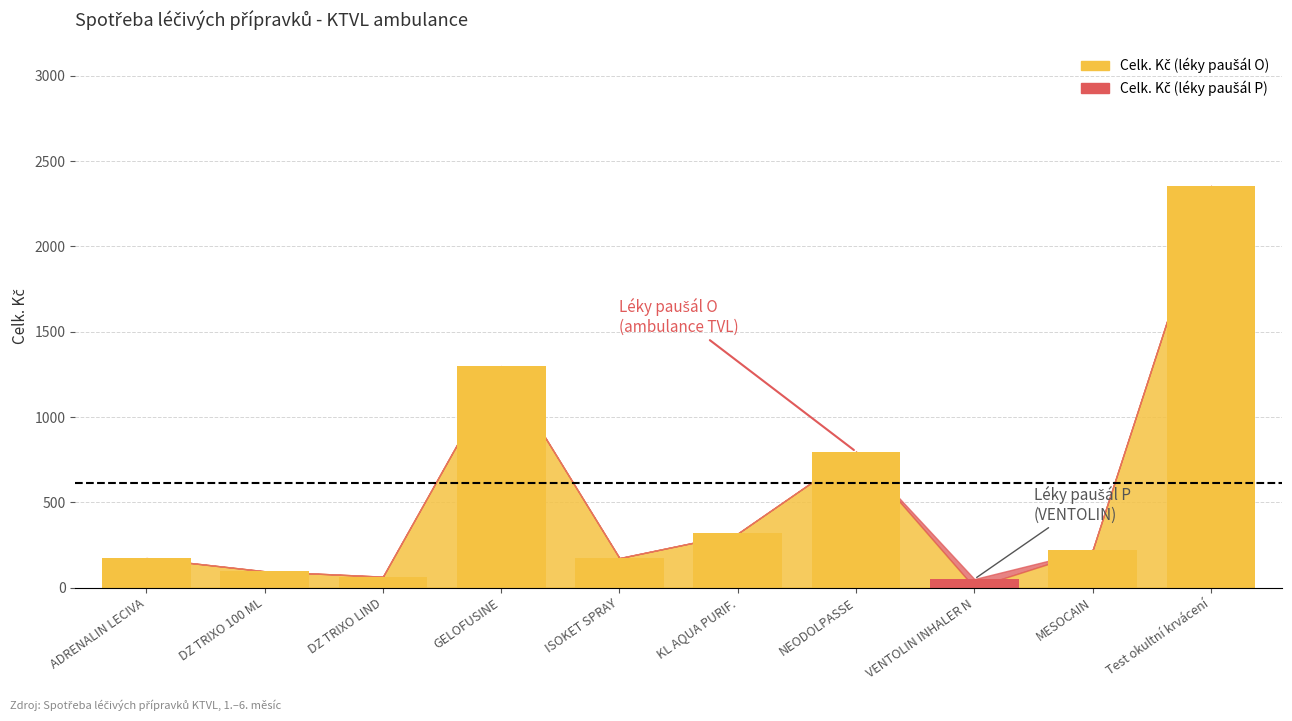

What is the total value across all series at MESOCAIN?

221.4